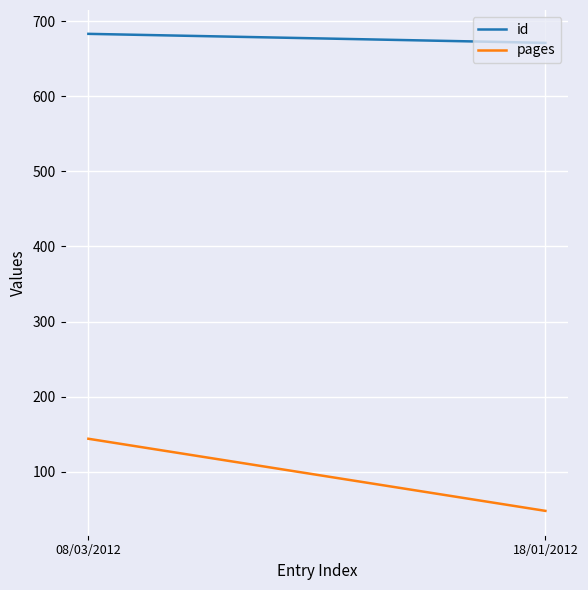

How many lines are shown in the chart?

2